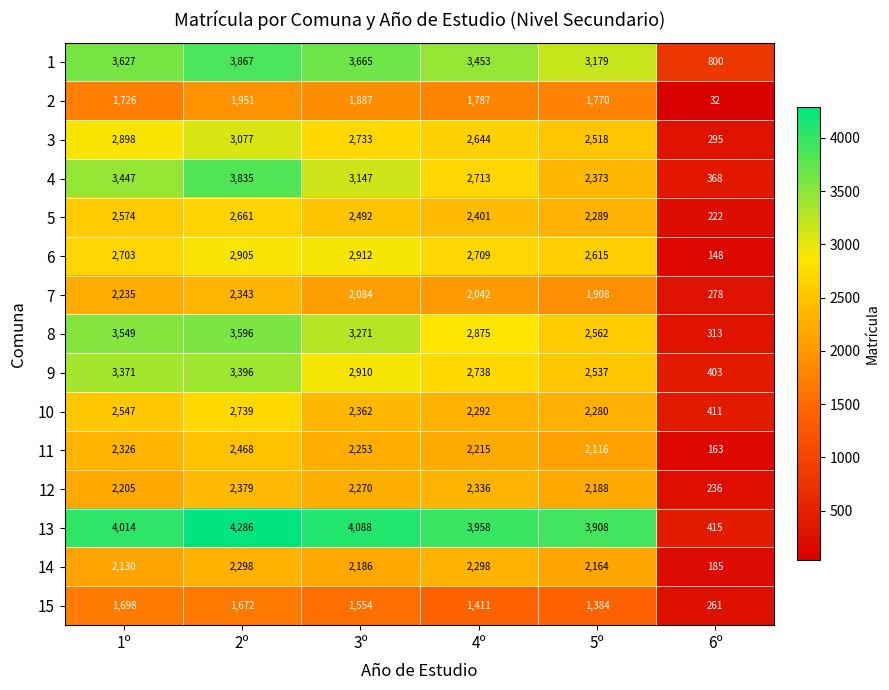

Is it true that 7 equals 2235 at 1º?

True